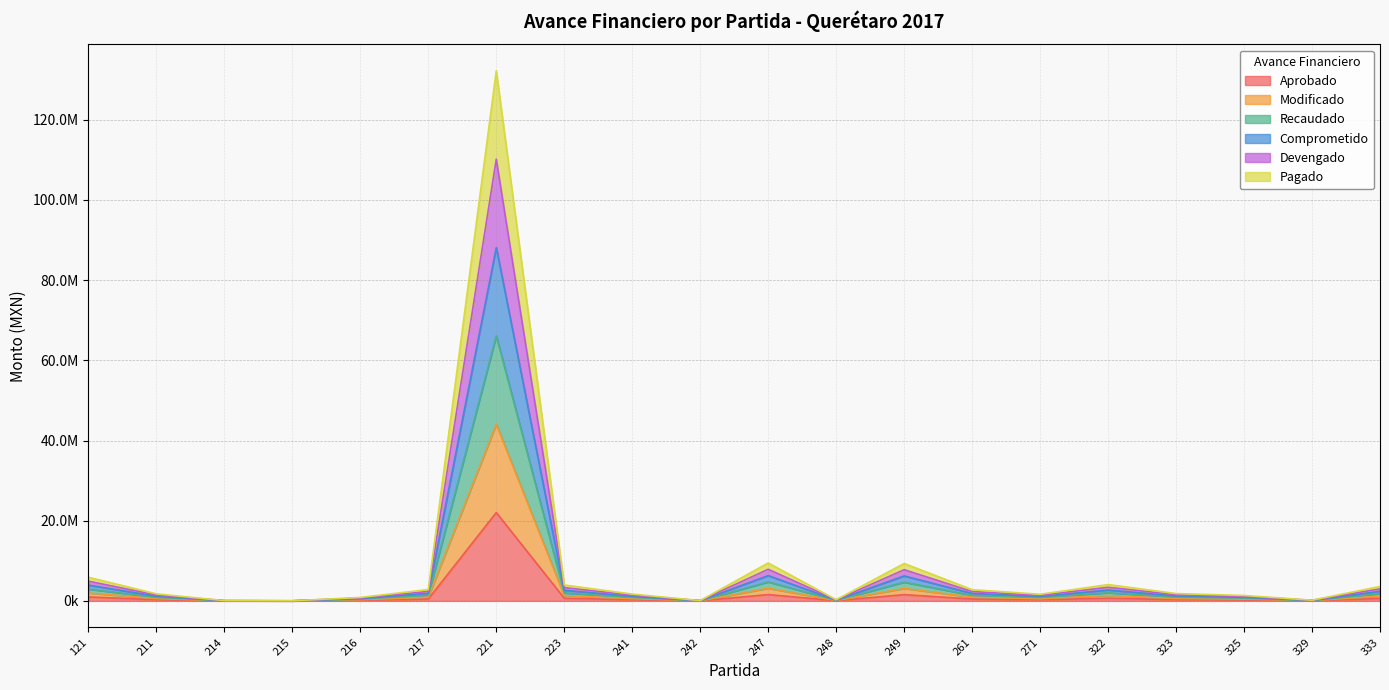

True or false: Pagado and Comprometido intersect in this chart.

False